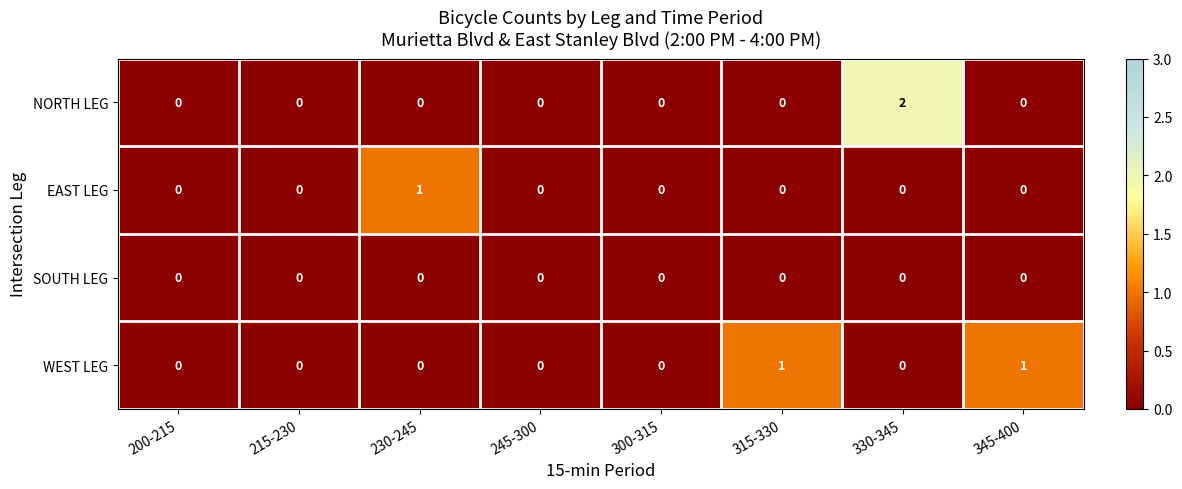

Which category has the highest value across all series?

330-345